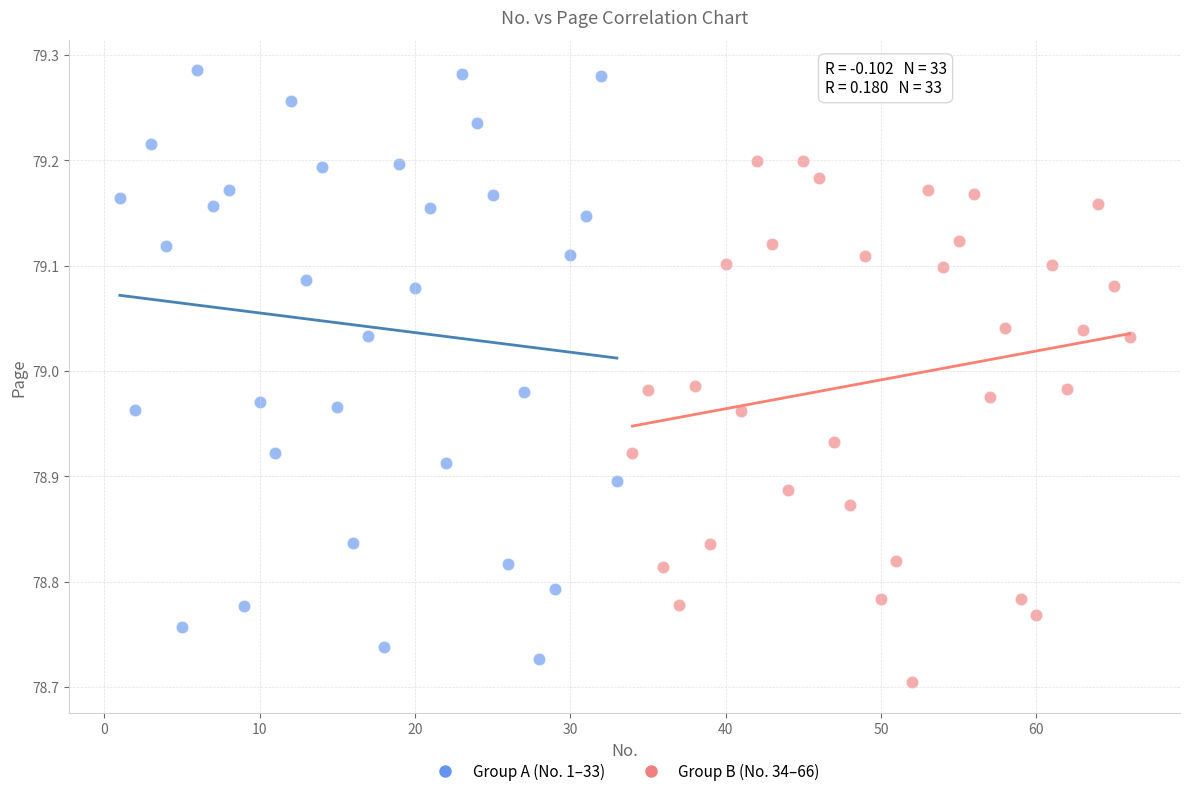

Which series has the widest spread of Y values?

Group A (No. 1–33)